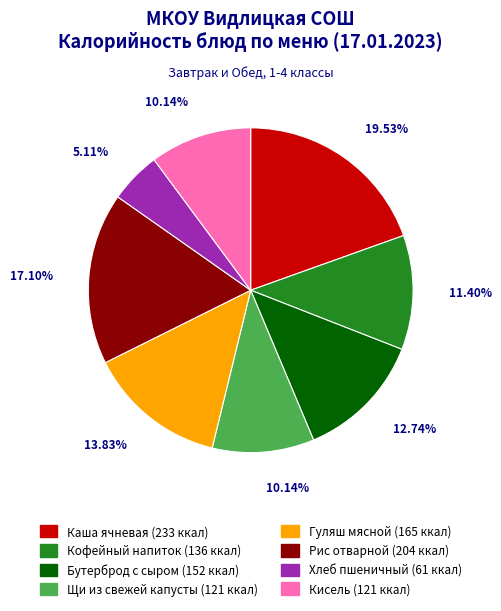

To the nearest percent, what percentage of the pie is Хлеб пшеничный?

5%